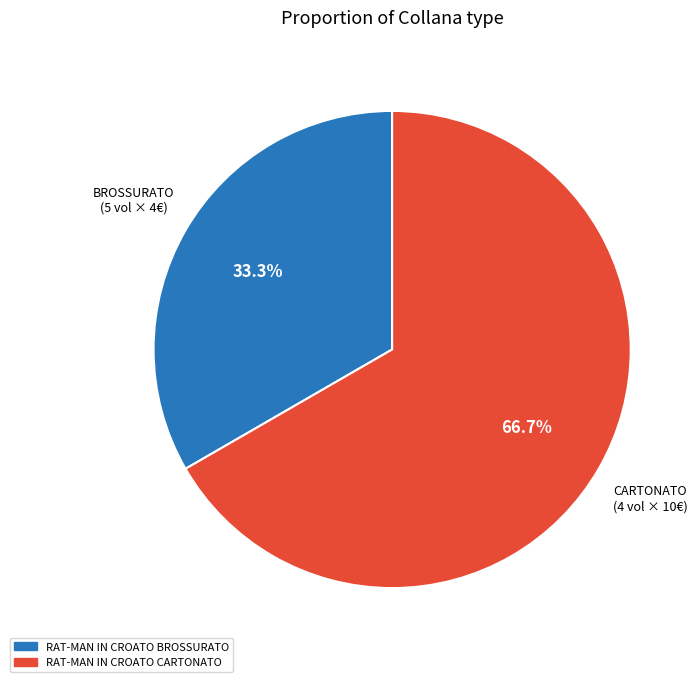

Does any single category account for the majority?

Yes